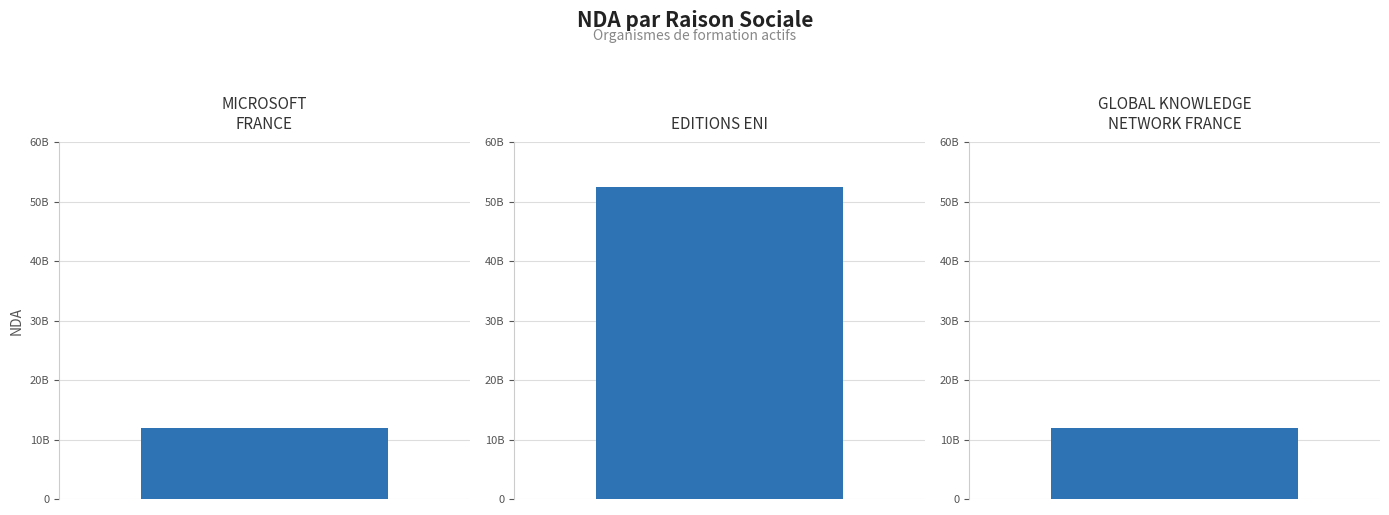

What value does the data have at GLOBAL KNOWLEDGE NETWORK FRANCE, to the nearest 10?

11921586290